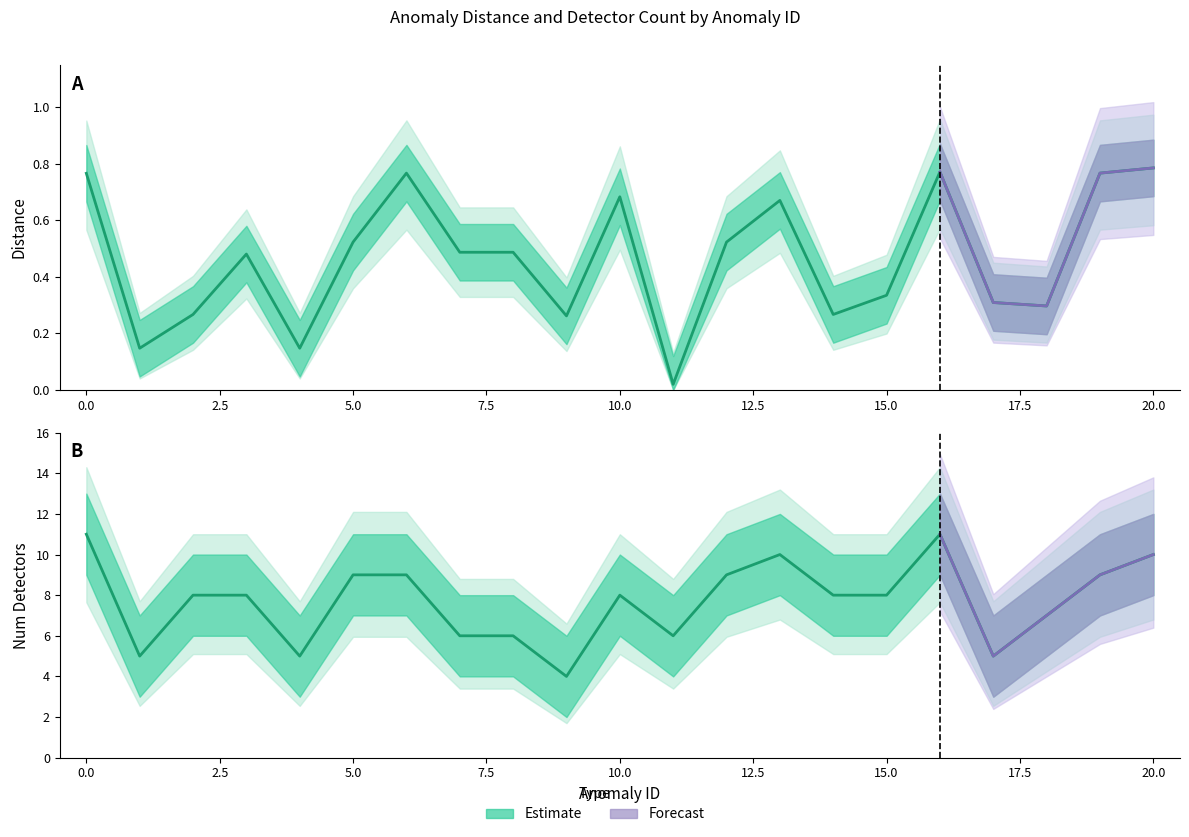

What is the value of the nbDetectors_lower point at the 21st from the left?

8.0